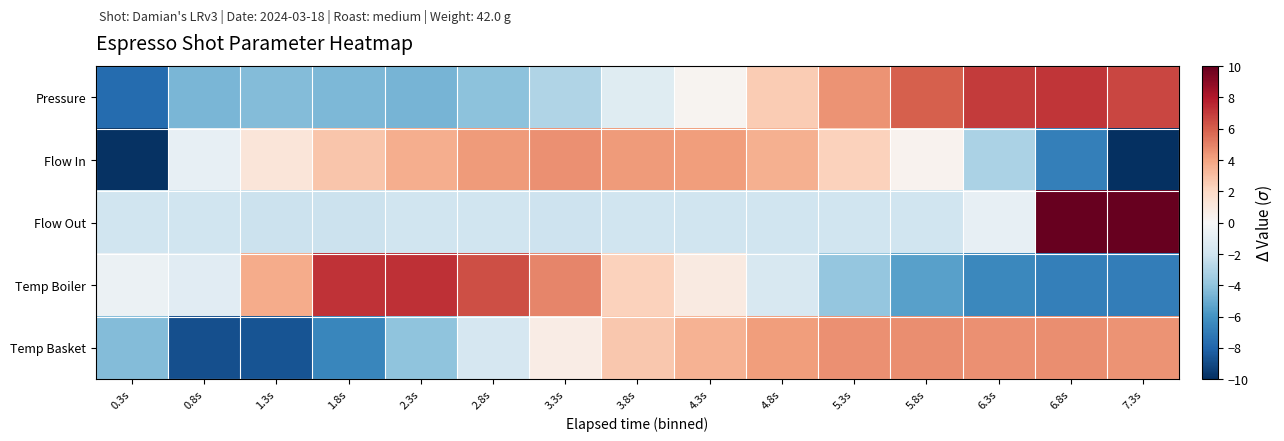

At 5.3s, list the series in order from largest to smallest.

Temp Basket, Pressure, Flow In, Flow Out, Temp Boiler